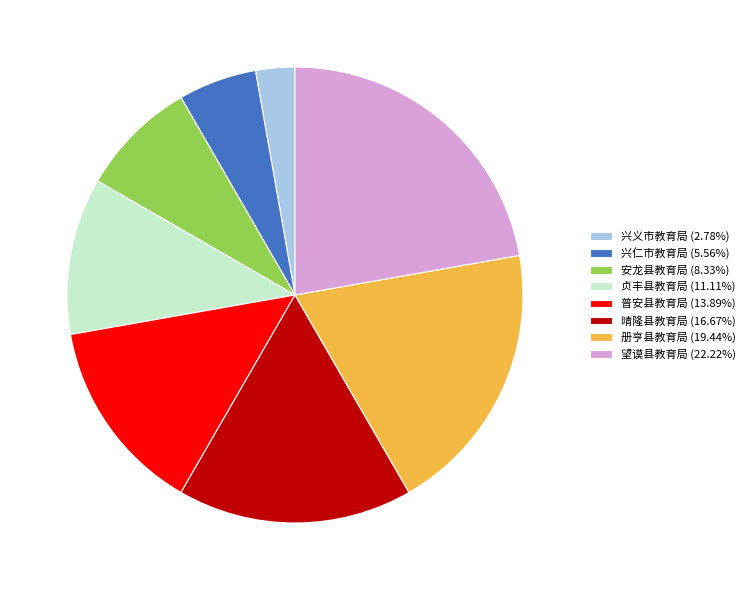

True or false: 晴隆县教育局 accounts for 17% of the total.

True